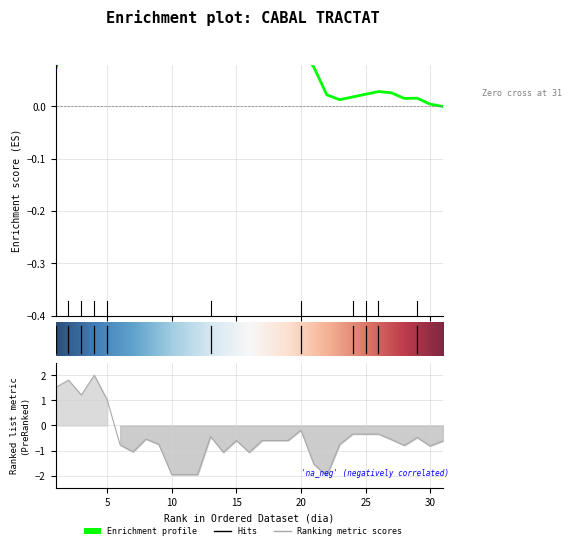

The chart shows a value of -0.2 at 26. True or false?

False